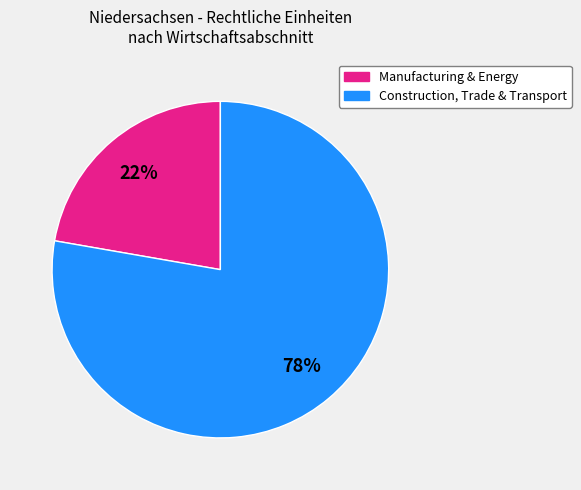

Is there any slice that represents more than half of the pie?

Yes